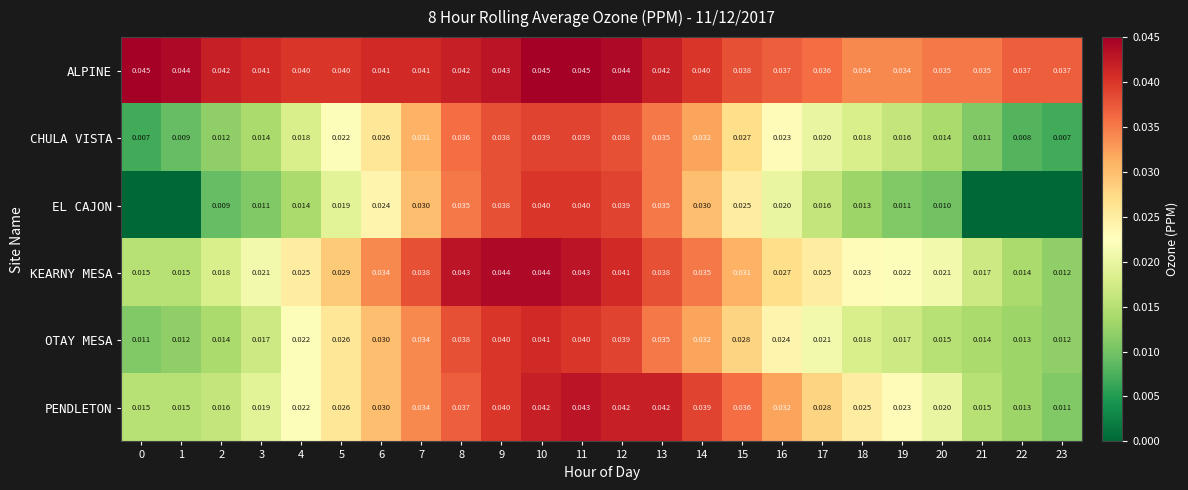

Between 6 and 18, which series saw the biggest shift?

OTAY MESA